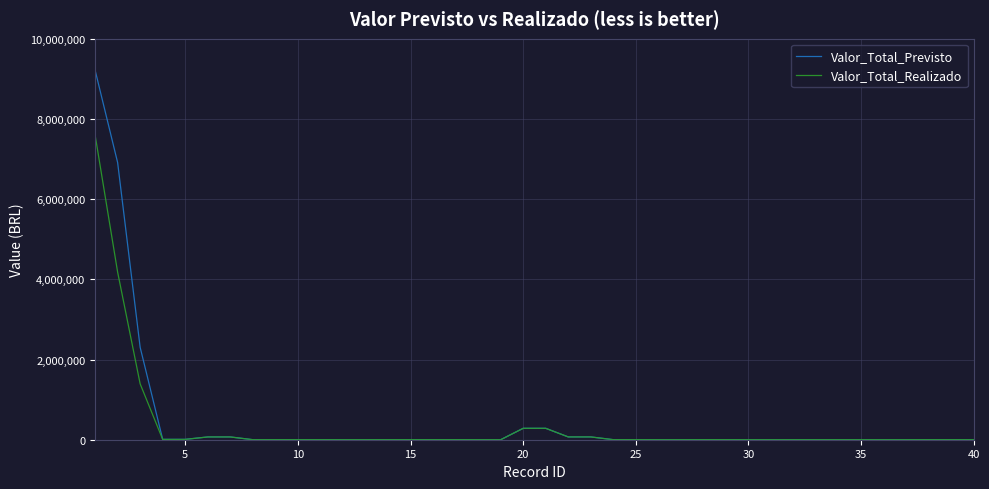

List the series in order of their peak value, lowest first.

Valor_Total_Realizado, Valor_Total_Previsto